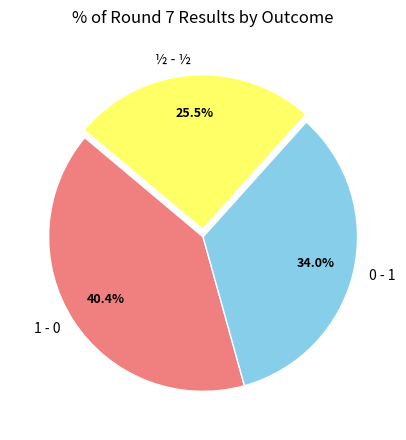

How many segments does this pie chart have?

3